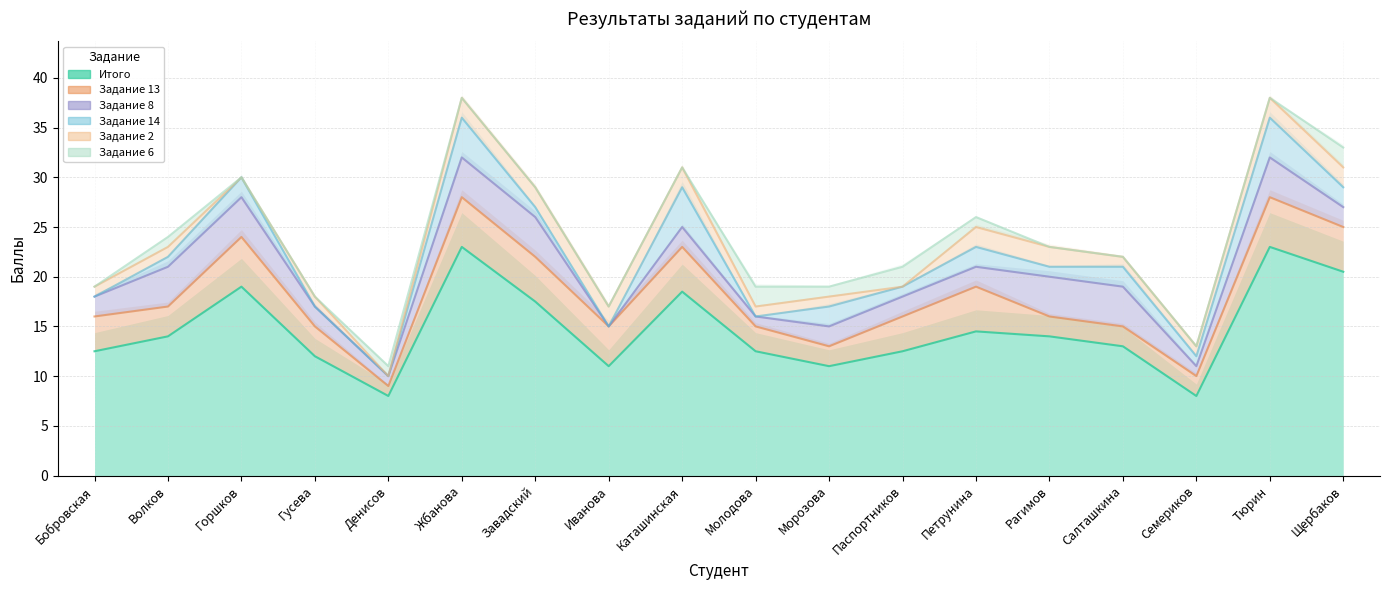

Where is Задание 14 nearest to the value 2?

Горшков